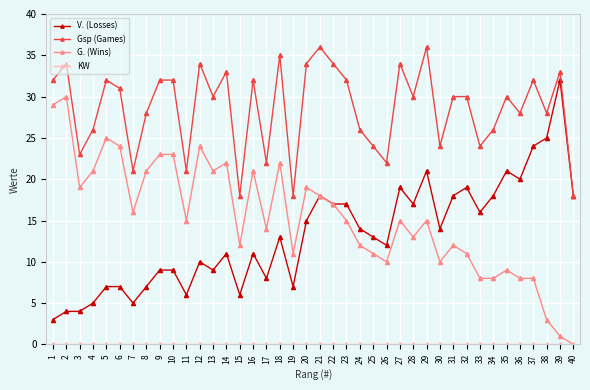

True or false: Gsp (Games) has more than 1 interior local peaks.

True